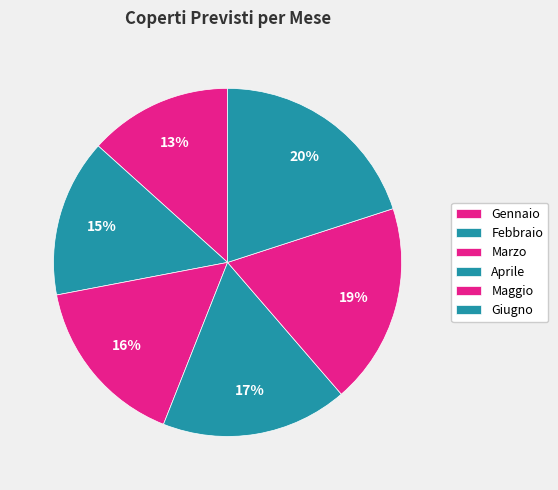

How many segments does this pie chart have?

6